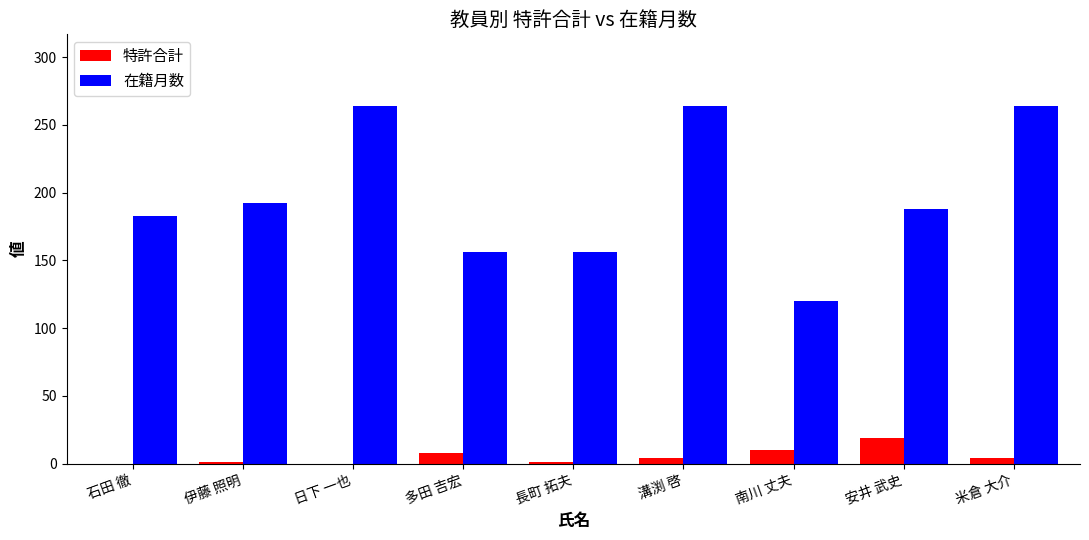

True or false: 在籍月数 has a value of 470 at 日下 一也.

False